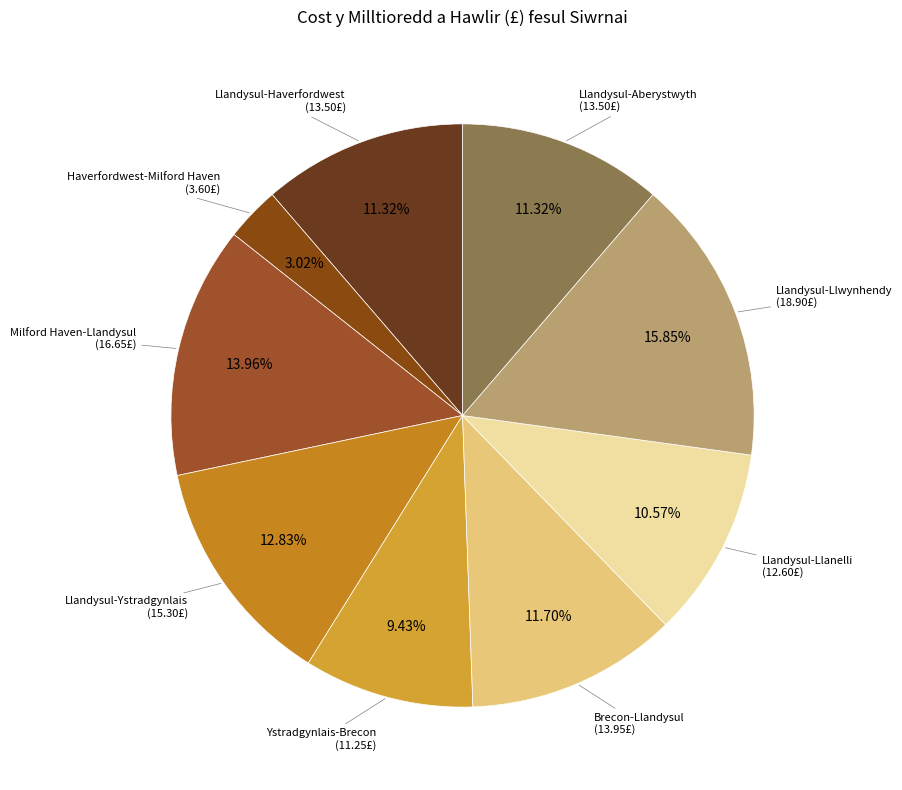

To the nearest percent, what is the difference between the largest and smallest slice percentages?

13%